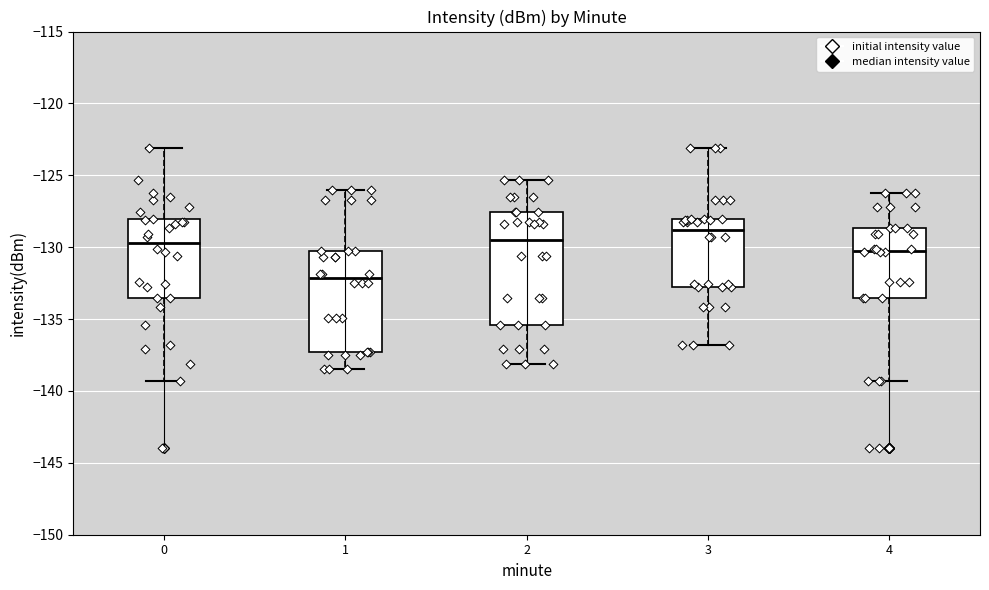

Reading left to right, read every box against the y-axis: the position of its median line, the range the box covers, and the ends of its whiskers. The values are not printed on the chart, so give them approximately, as read against the axis.

0: median -129.5, box -133.5 to -128.0, whiskers -139.5 to -123.0
1: median -132.0, box -137.5 to -130.5, whiskers -138.5 to -126.0
2: median -129.5, box -135.5 to -127.5, whiskers -138.0 to -125.5
3: median -129.0, box -133.0 to -128.0, whiskers -137.0 to -123.0
4: median -130.0, box -133.5 to -128.5, whiskers -139.5 to -126.0